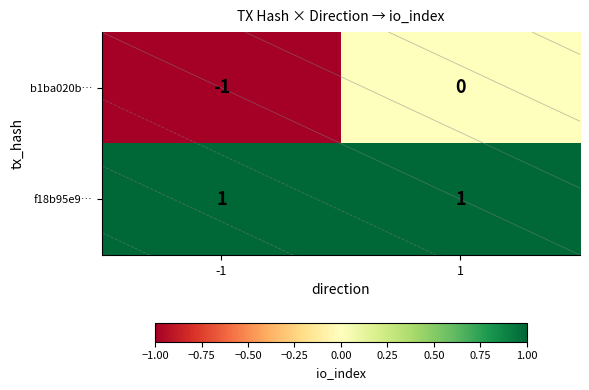

Which label corresponds to the smallest value in the chart?

-1